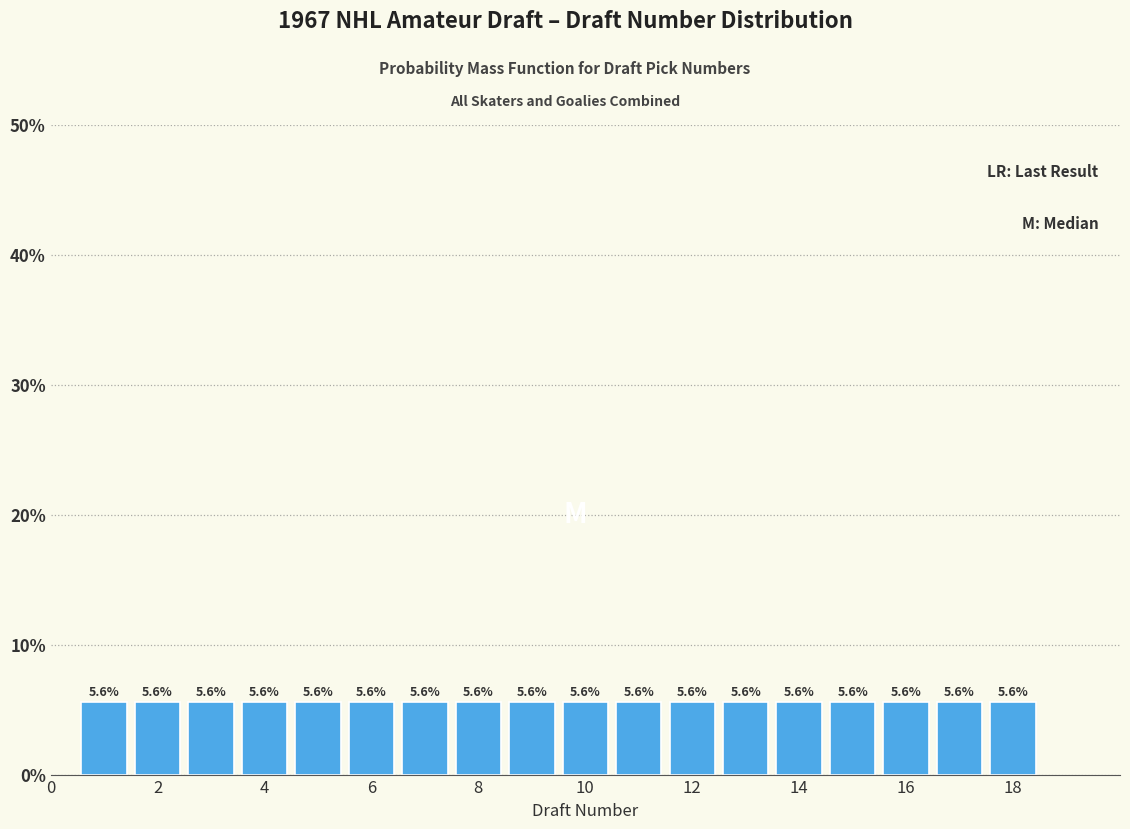

What is the height of the bar covering 0.5 to 1.5 on the x-axis? The bar edges are not printed on the chart, so give them approximately, as read against the axis.

5.6